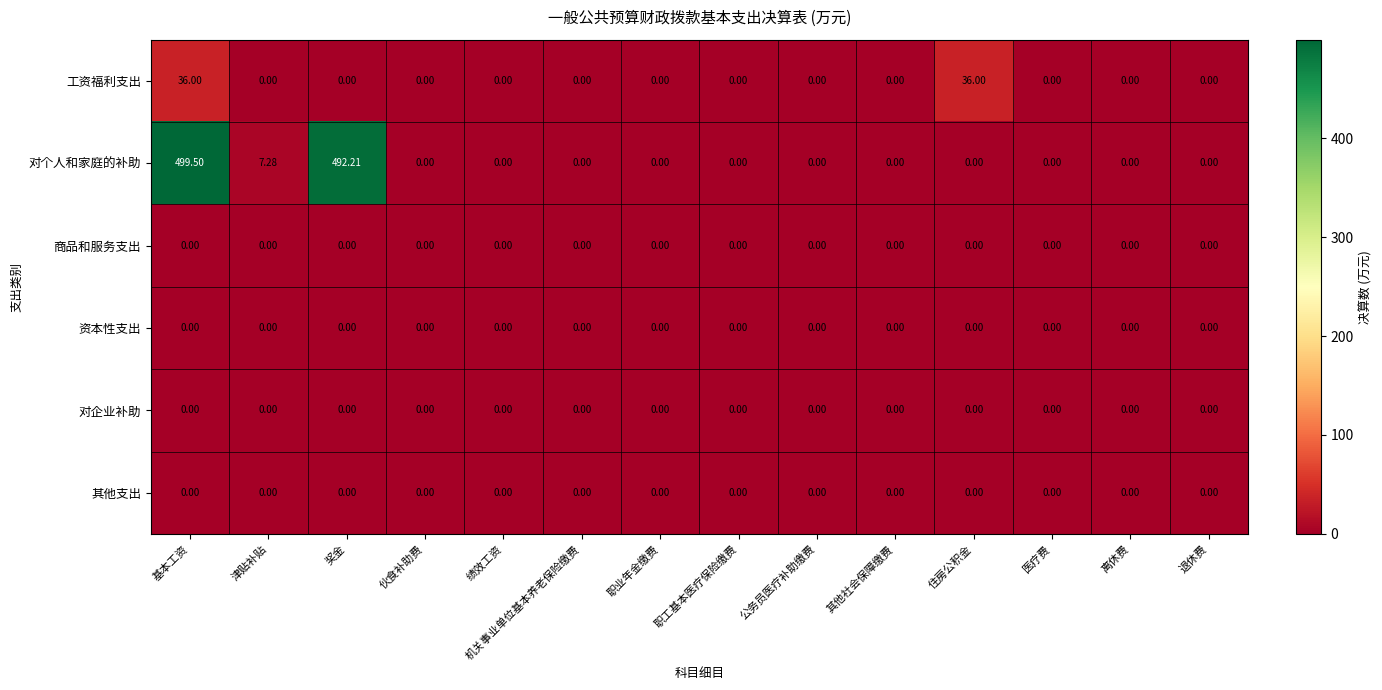

How many data points does each series have?

14